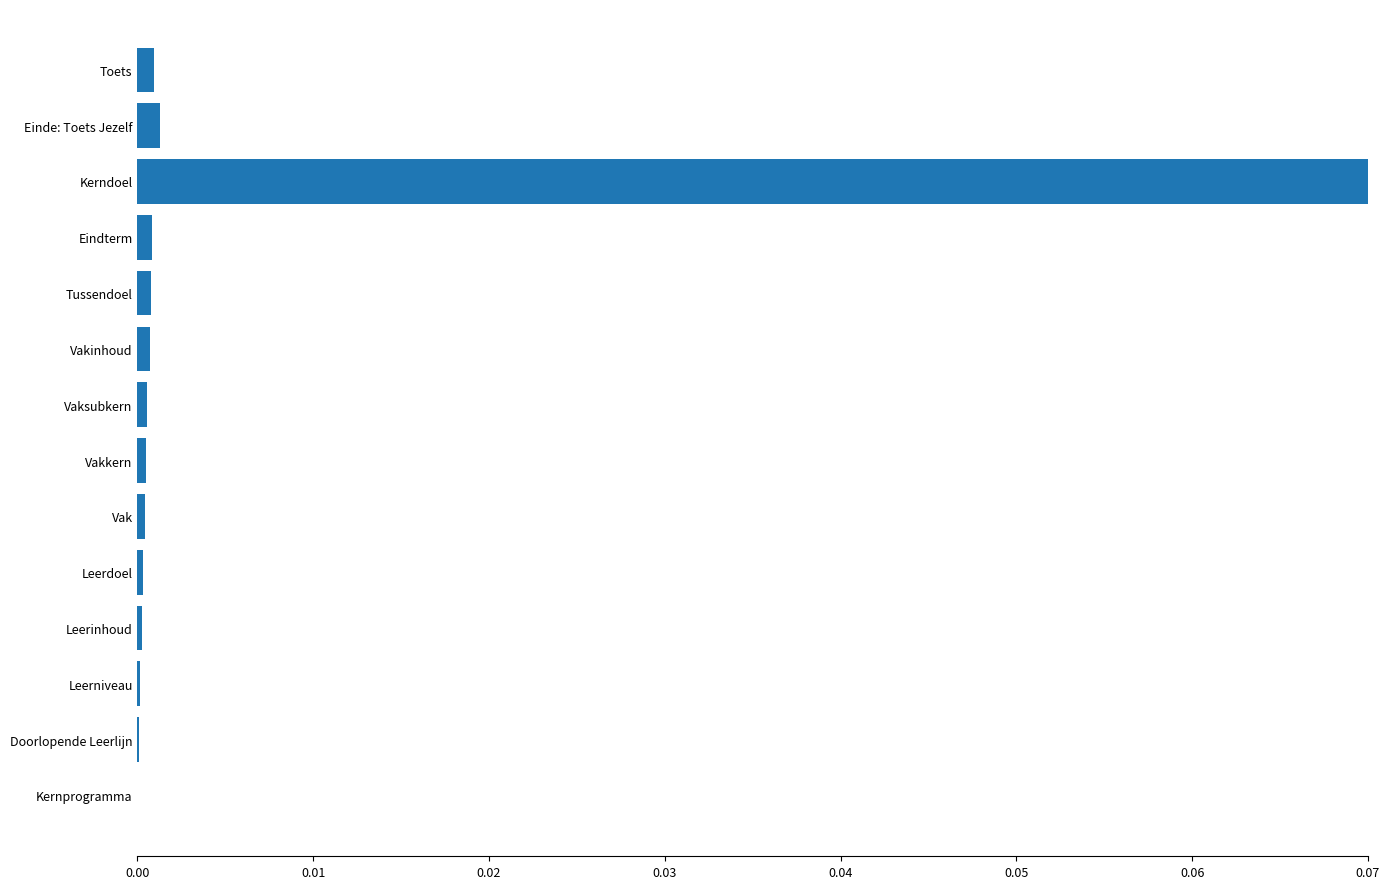

Between Kerndoel and Leerinhoud, which is larger?

Kerndoel